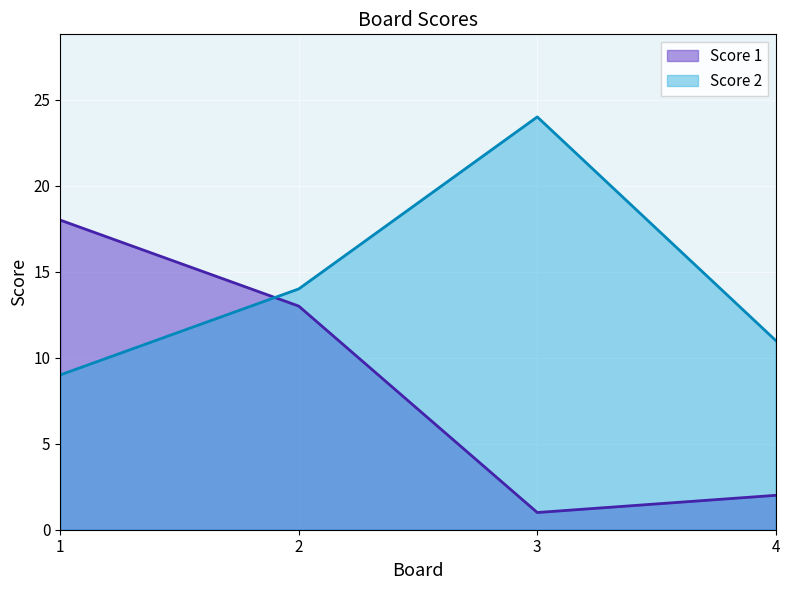

True or false: Score 2 and Score 1 intersect in this chart.

True